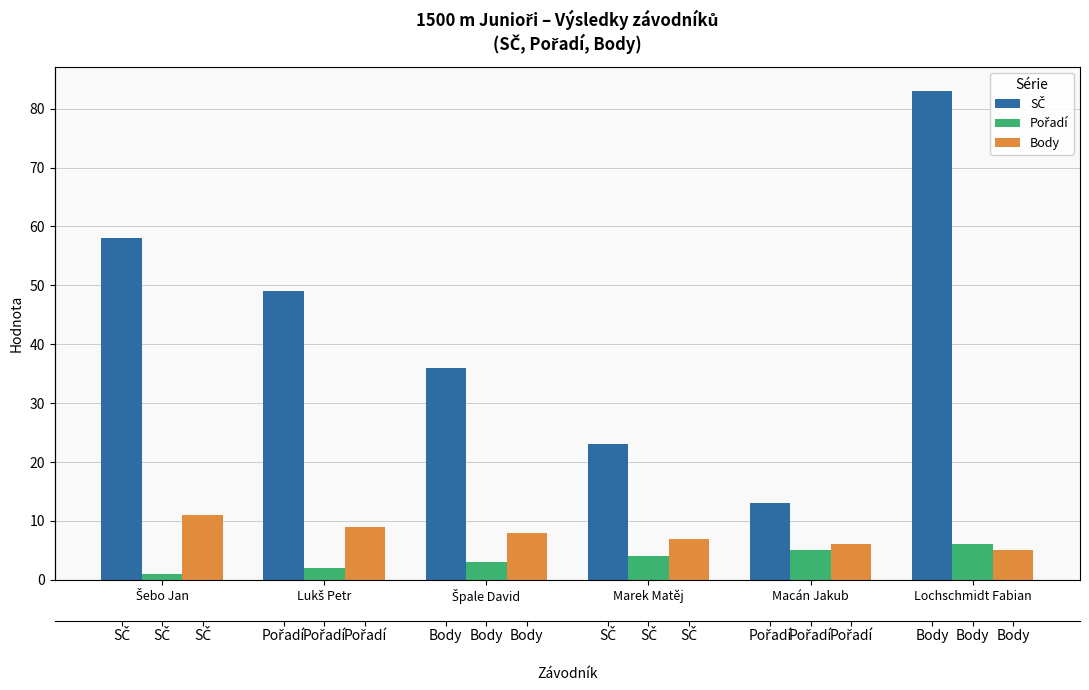

How many bars are there in each group?

3